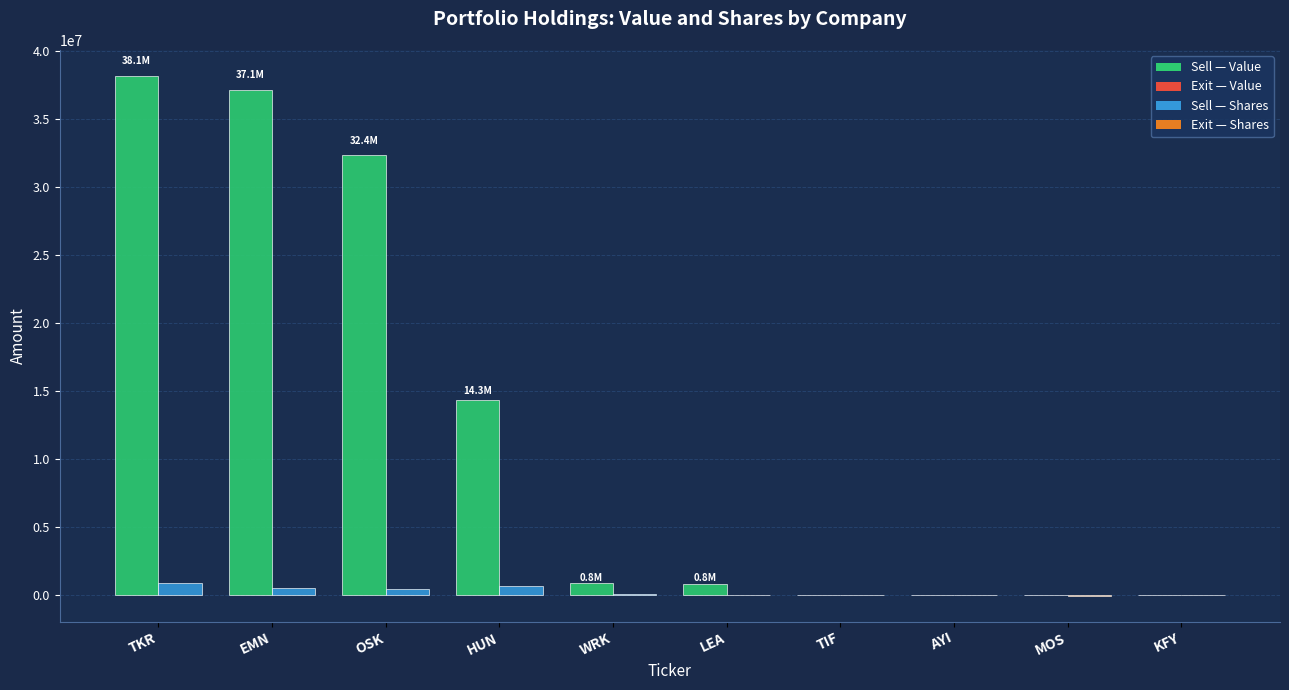

What is the greatest value displayed?

38138000